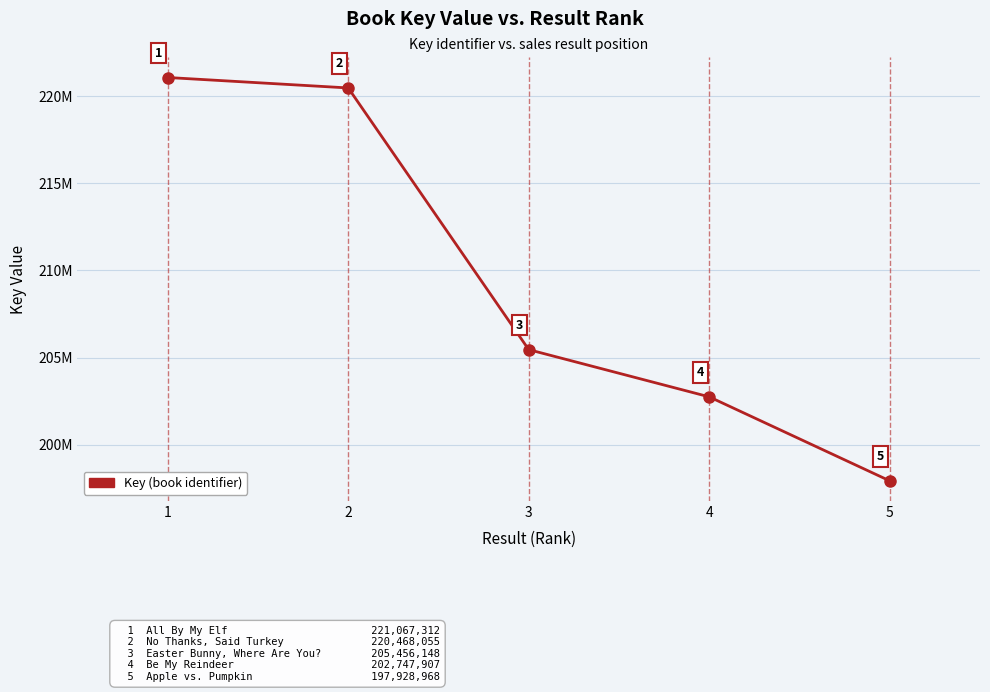

Between 4 and 5, which is larger?

4